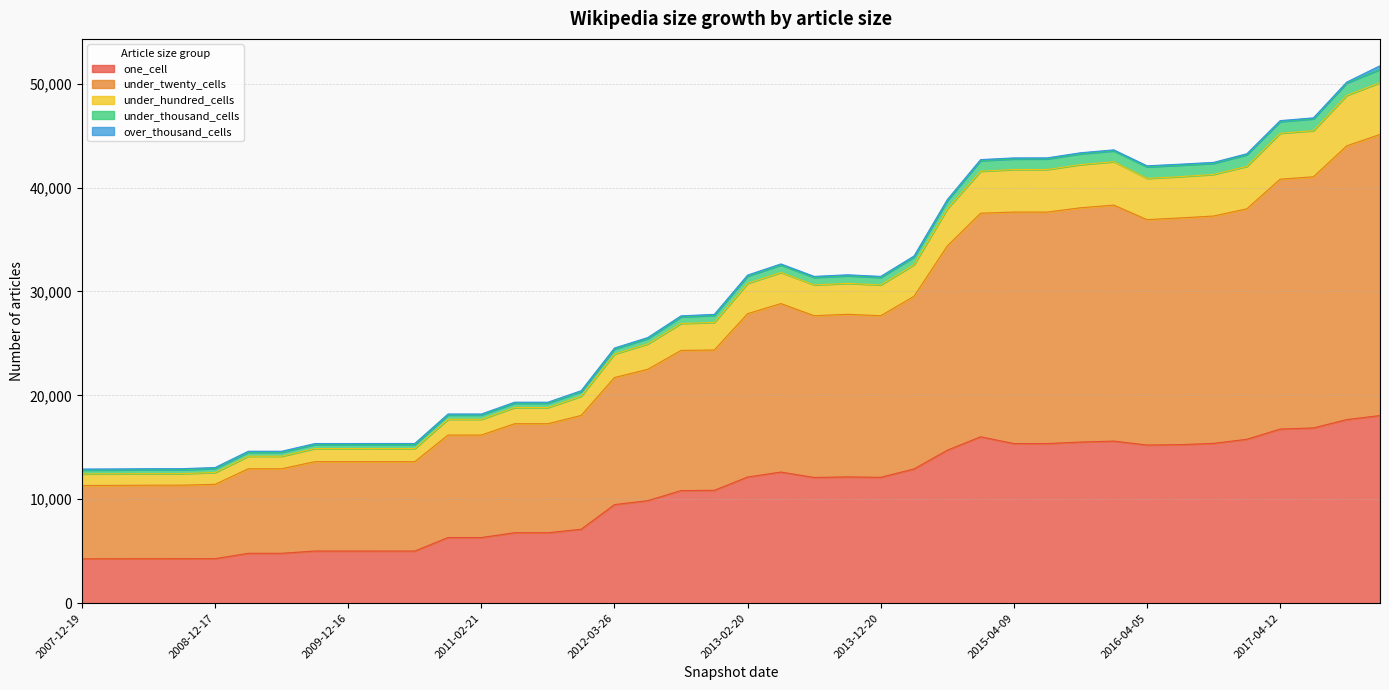

True or false: under_thousand_cells and under_twenty_cells cross at least once.

False